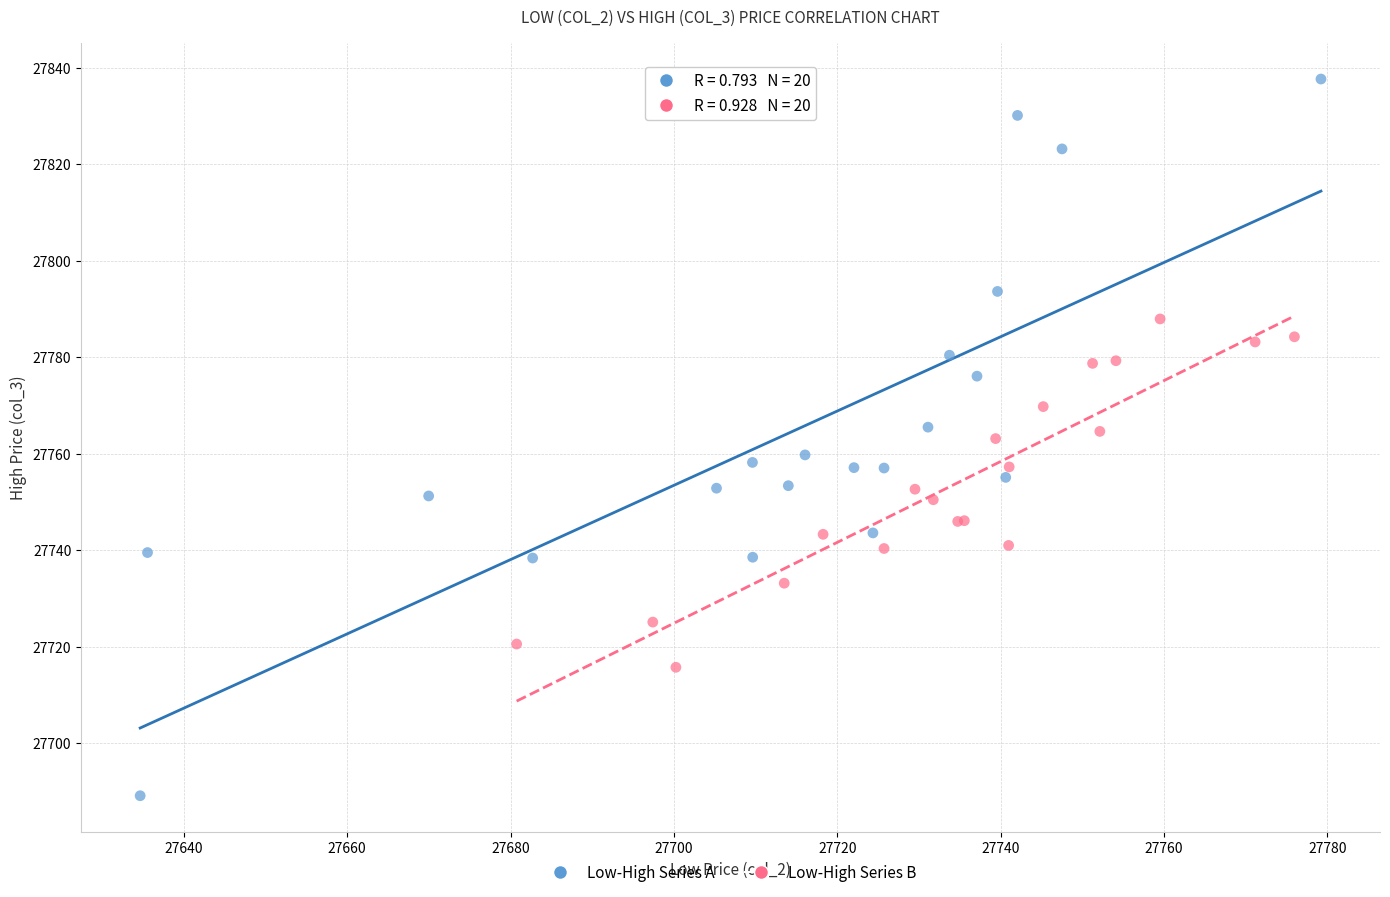

Which series has the widest spread of Y values?

Low-High Series A